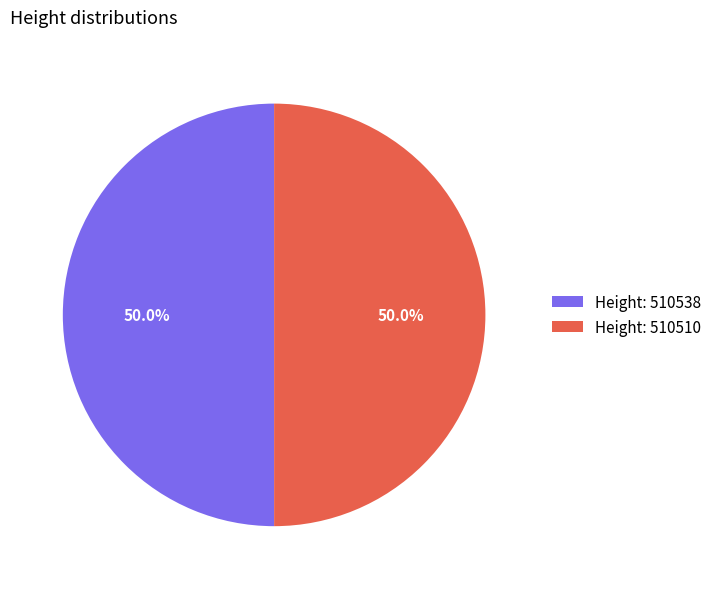

What portion of the pie excludes Height: 510538?

50.0%